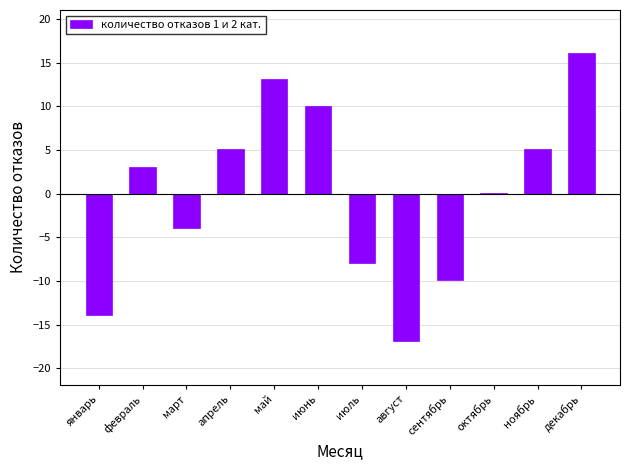

At which category does the chart reach its peak across all series?

декабрь